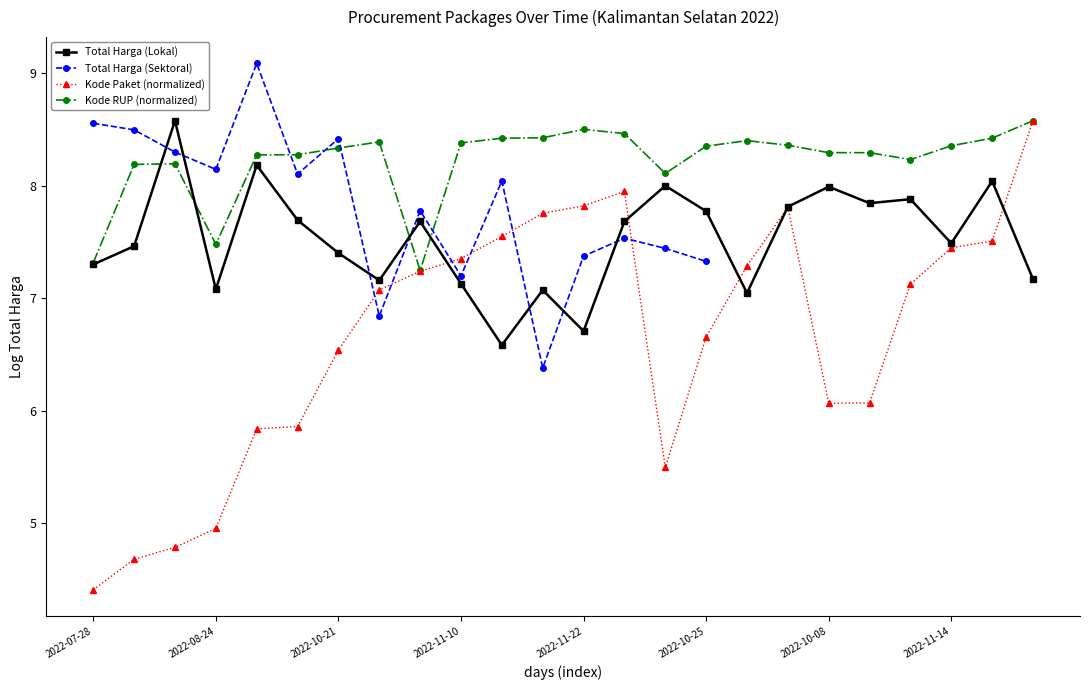

True or false: Kode RUP (normalized) has a value of 8.4 at 2022-11-14.

True